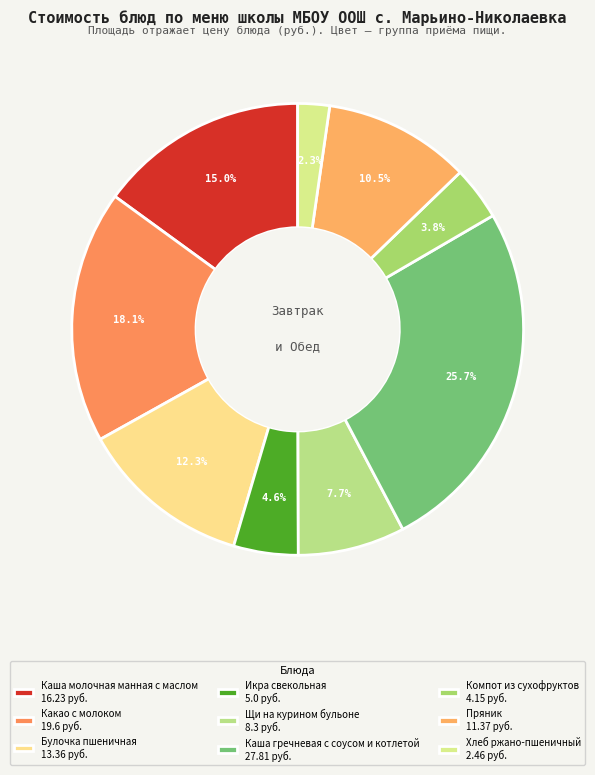

What portion of the pie excludes Каша гречневая с соусом и котлетой?

74.3%